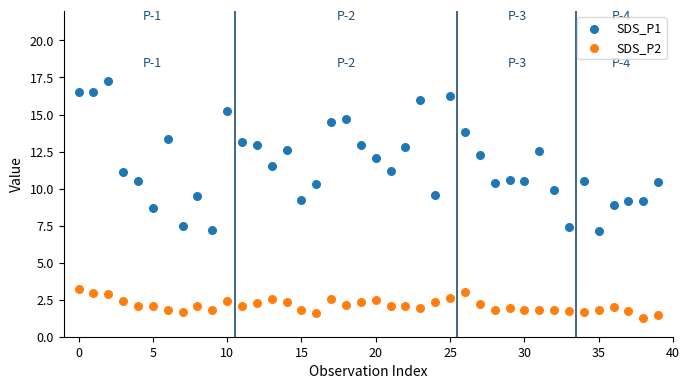

Which series contains the highest Y value?

SDS_P1